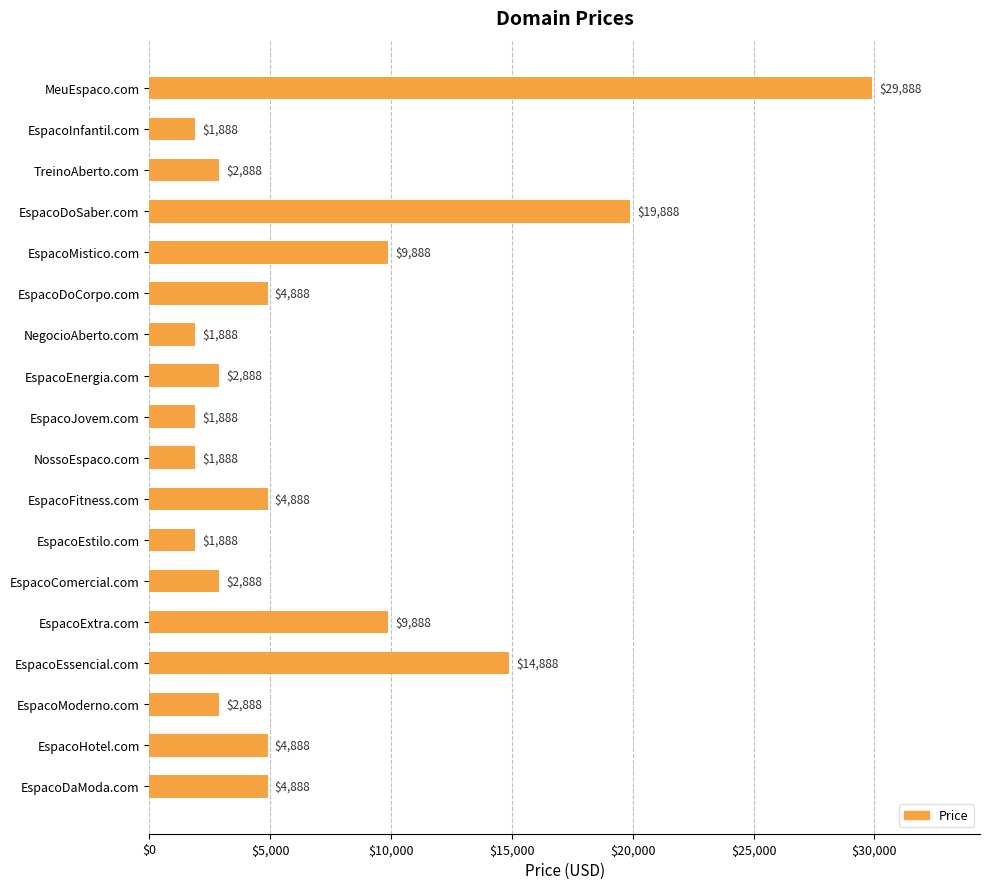

Is it true that the value at EspacoEssencial.com is 14888?

True